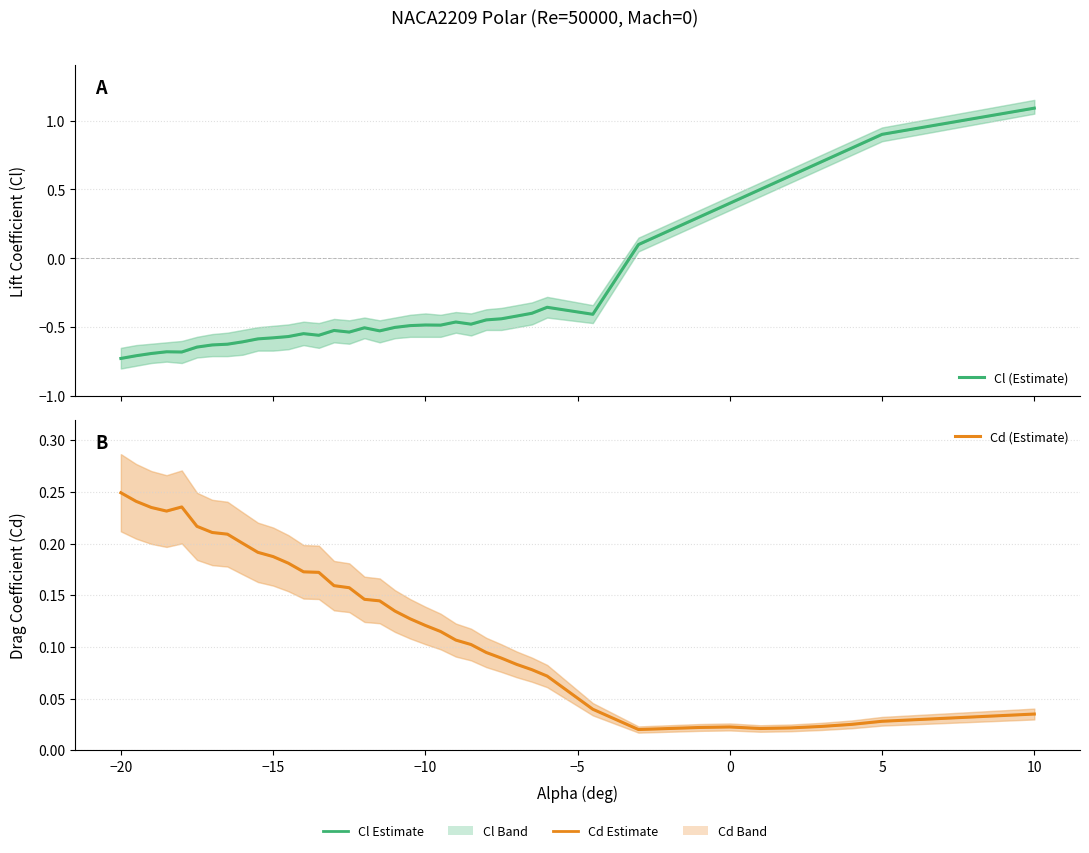

Reading right to left, what are all the values shown in this chart?

Cl (Estimate): 1.1	0.9	0.8	0.7	0.6	0.5	0.4	0.3	0.2	0.1	-0.4	-0.4	-0.4	-0.4	-0.4	-0.4	-0.5	-0.5	-0.5	-0.5	-0.5	-0.5	-0.5	-0.5	-0.5	-0.5	-0.6	-0.5	-0.6	-0.6	-0.6	-0.6	-0.6	-0.6	-0.6	-0.7	-0.7	-0.7	-0.7	-0.7
Cd (Estimate): 0.0	0.0	0.0	0.0	0.0	0.0	0.0	0.0	0.0	0.0	0.0	0.1	0.1	0.1	0.1	0.1	0.1	0.1	0.1	0.1	0.1	0.1	0.1	0.1	0.2	0.2	0.2	0.2	0.2	0.2	0.2	0.2	0.2	0.2	0.2	0.2	0.2	0.2	0.2	0.2